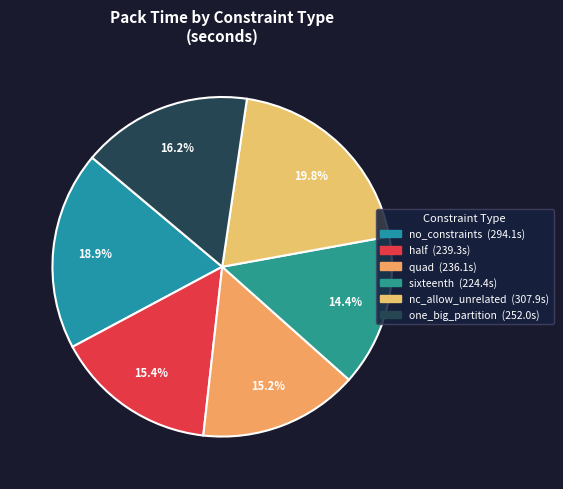

Between sixteenth and one_big_partition, which is larger?

one_big_partition